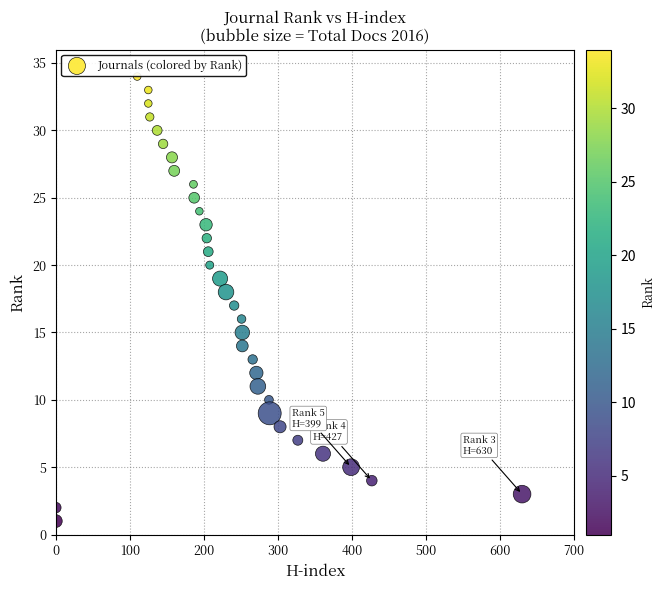

What is the range of Y values (max minus min)?

33